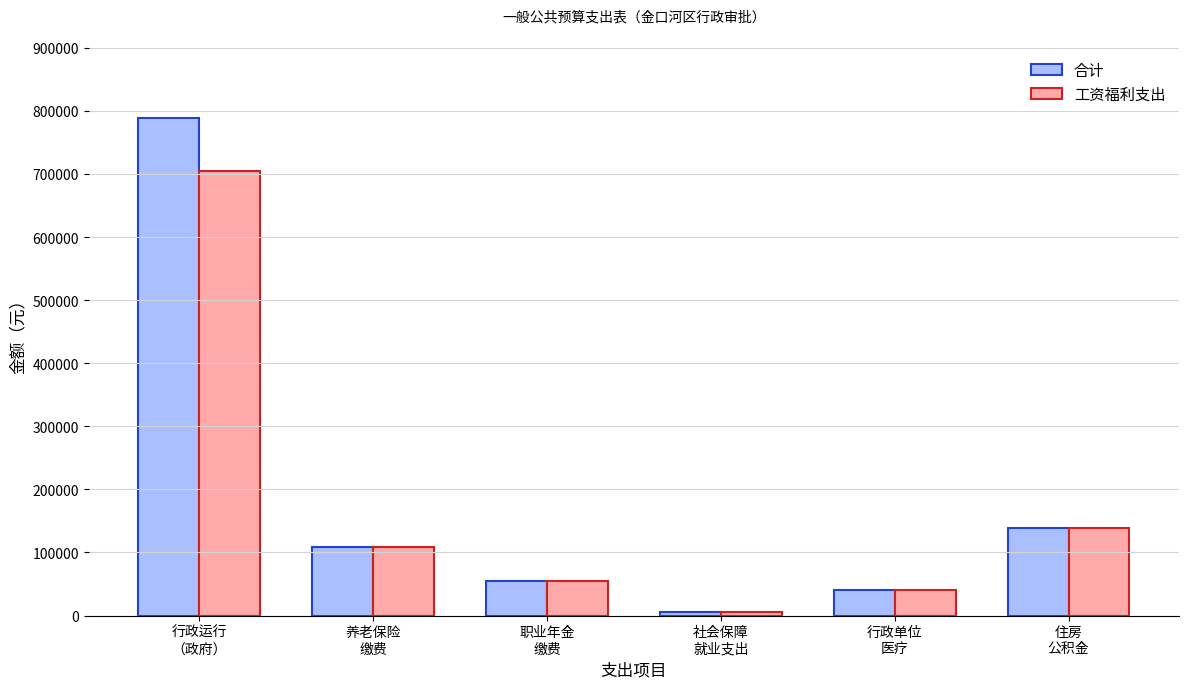

What are all the series names shown in the legend?

合计, 工资福利支出